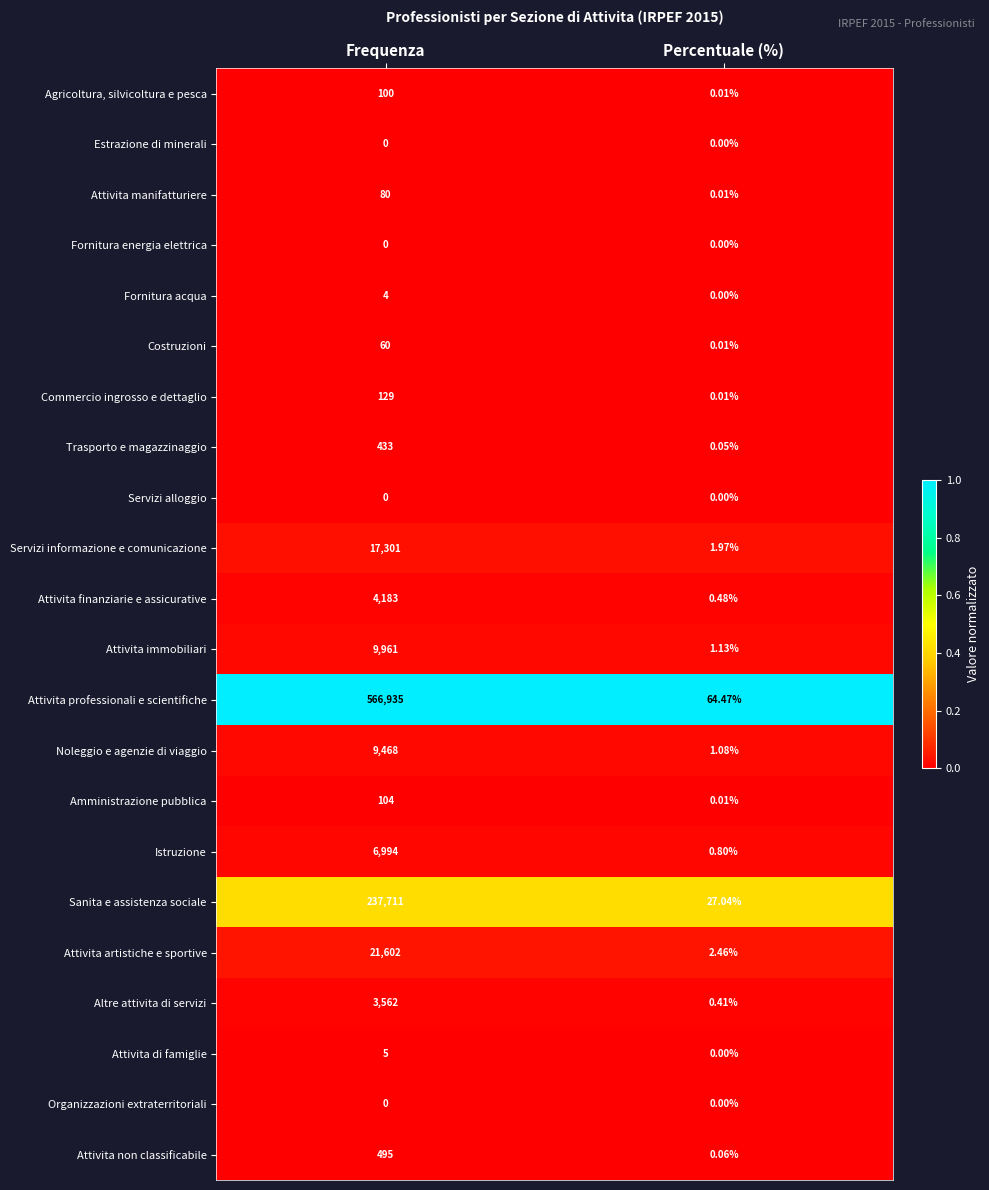

Which series has the widest spread of values?

Attivita professionali e scientifiche